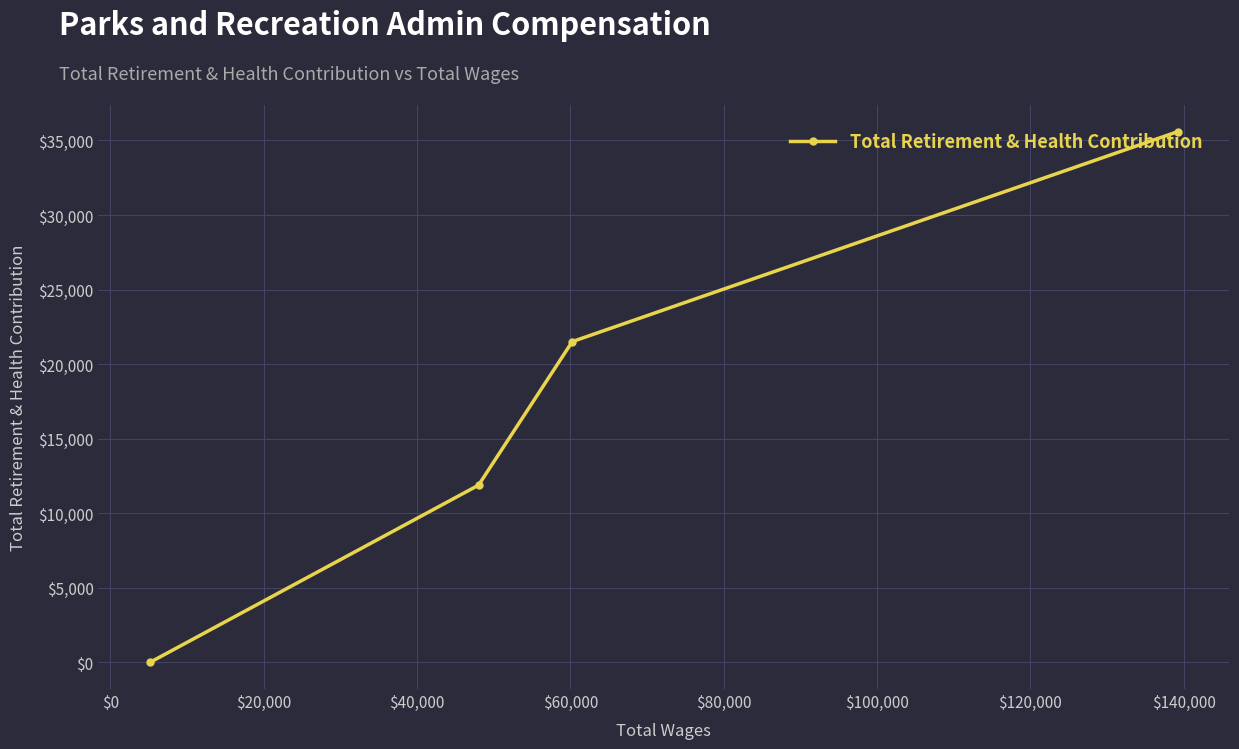

What is the difference between the maximum and second lowest values?

23705